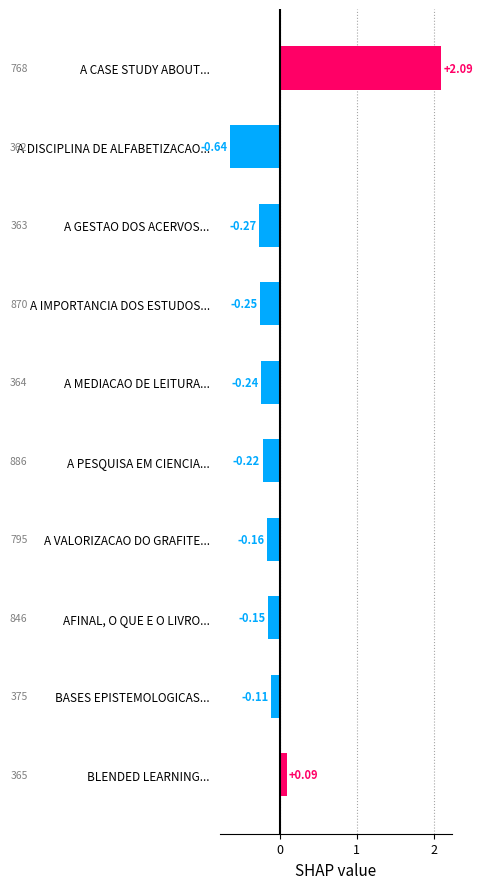

How many values are below 0?

8